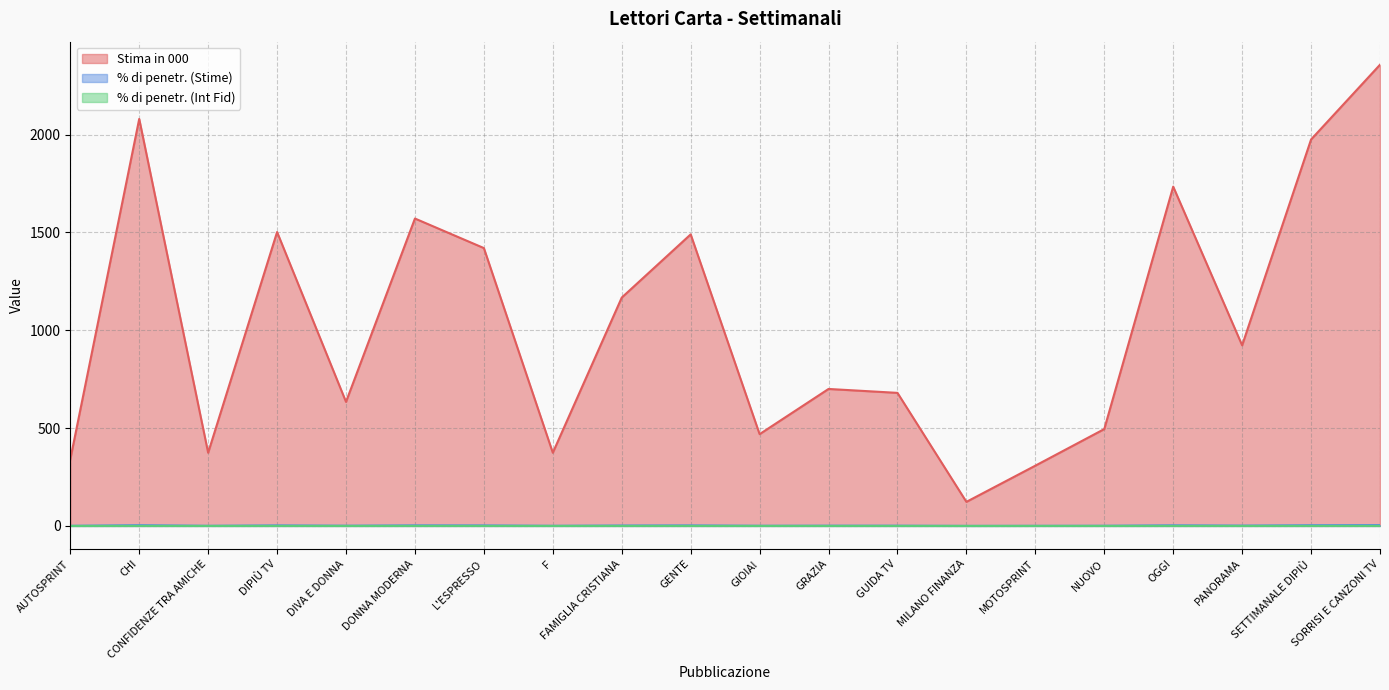

What is the difference between the maximum and second lowest values in the % di penetr. (Stime) series?

3.9